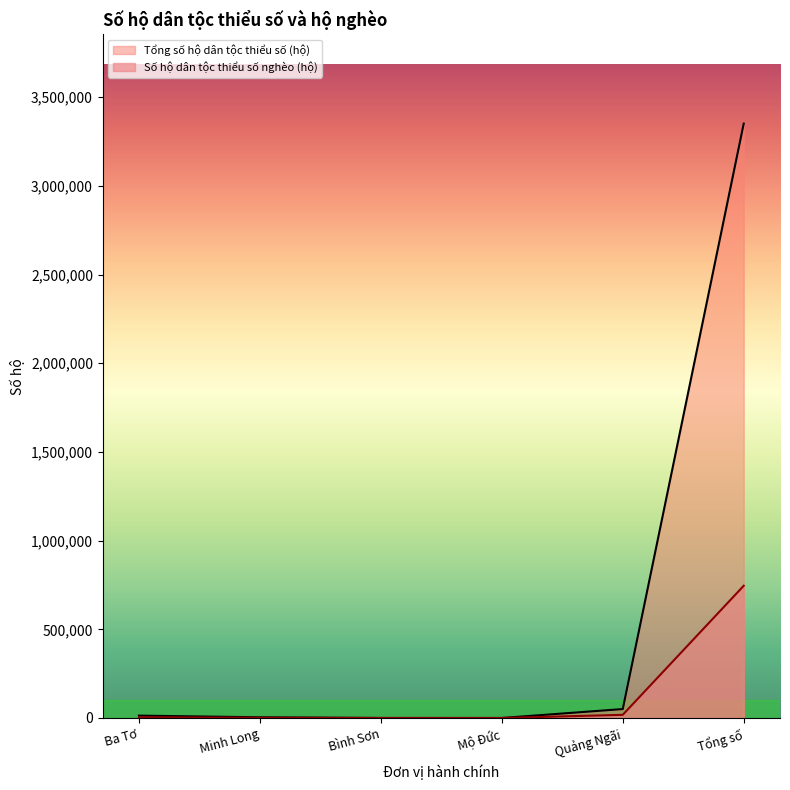

Rank the categories by Số hộ dân tộc thiểu số nghèo (hộ) value from lowest to highest.

Mộ Đức, Bình Sơn, Minh Long, Ba Tơ, Quảng Ngãi, Tổng số